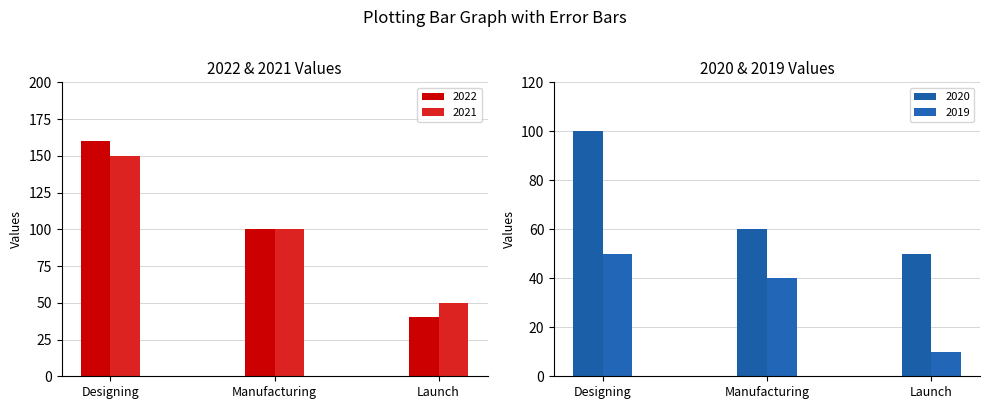

What is the label of the 3rd bar from the left?

Launch